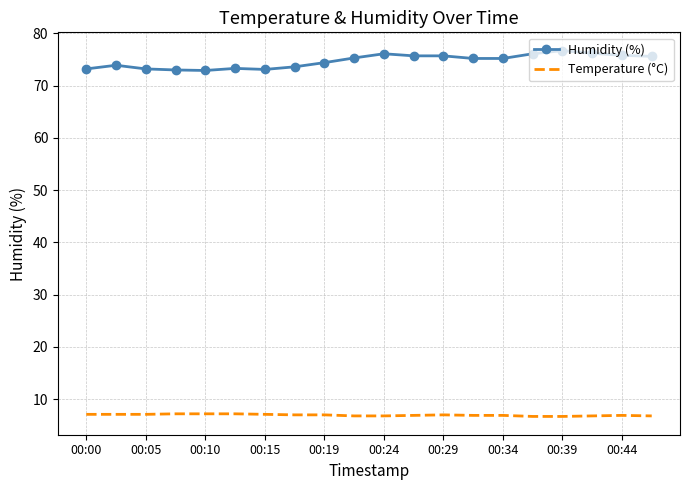

At how many categories does at least one series exceed 40?

20